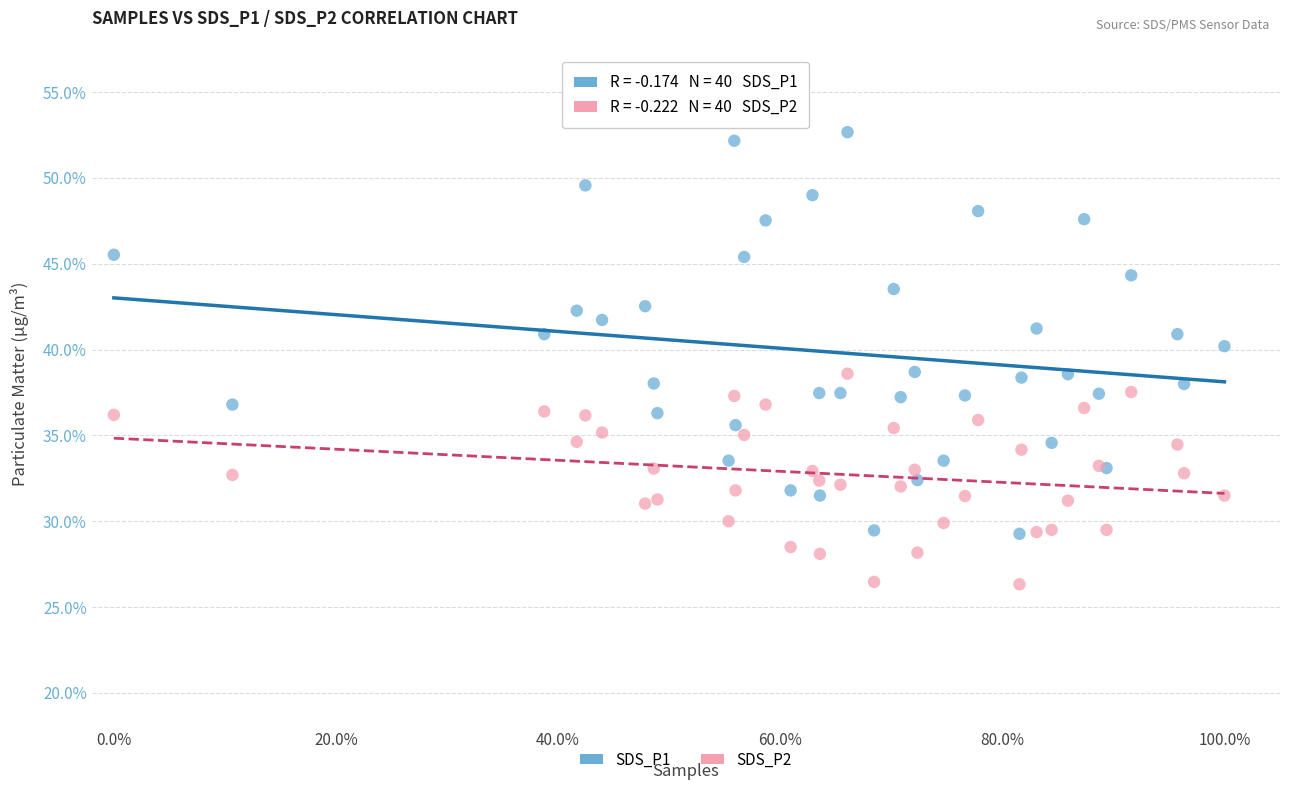

Which series contains the lowest Y value?

SDS_P2